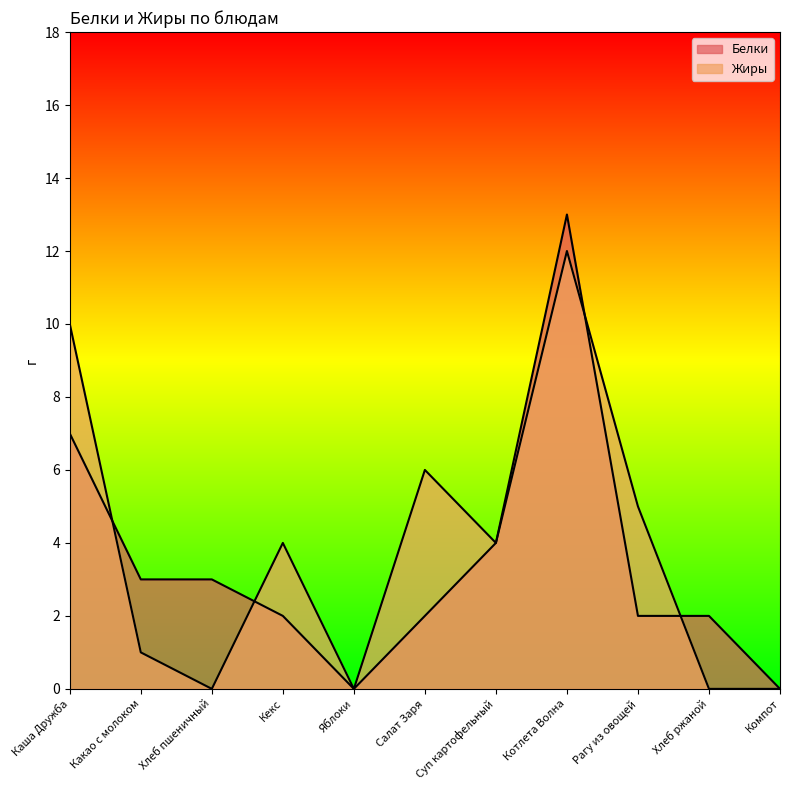

What are all the series names shown in the legend?

Белки, Жиры